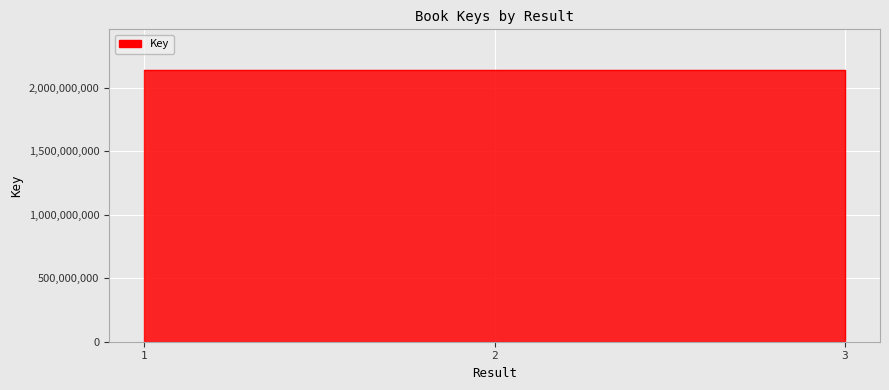

List the labels in order of value, smallest first.

3, 2, 1